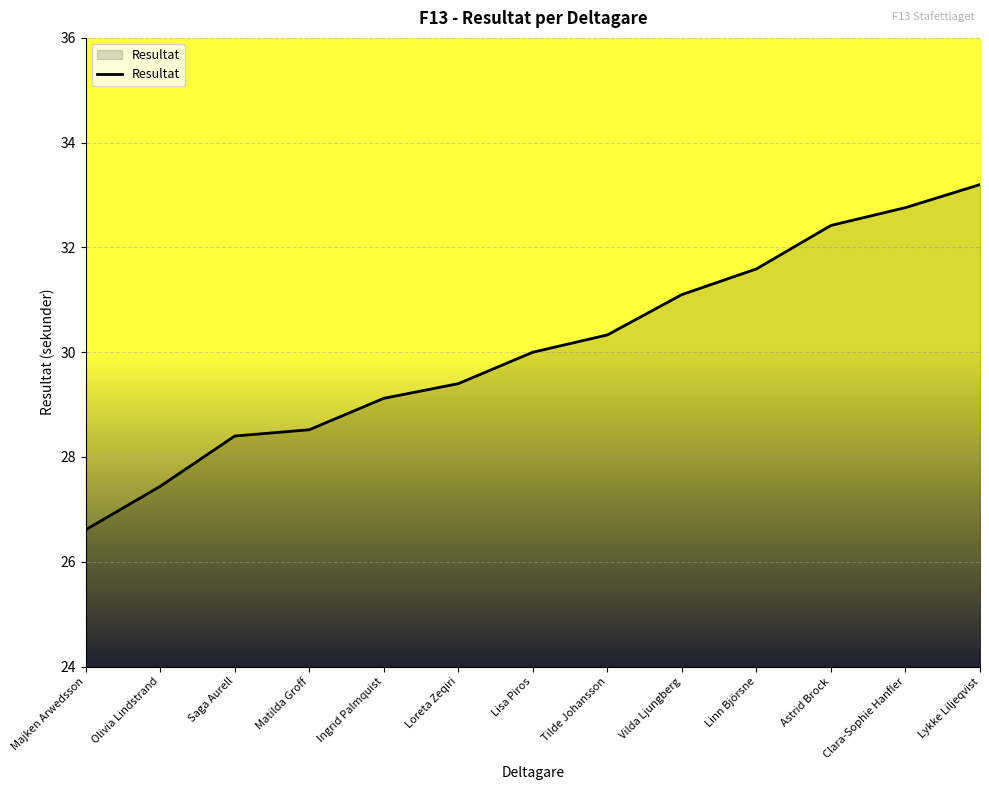

Is it true that the value at Clara-Sophie Hanfler is 32.8?

True